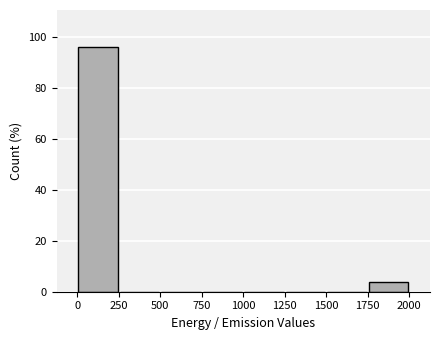

Reading left to right, list every bar in this chart as the range it spans on the x-axis followed by its height. Neither the bar edges nor the heights are printed on the chart, so give them approximately, as read against the axes.

0 to 250: 96
250 to 500: 0
500 to 750: 0
750 to 1000: 0
1000 to 1250: 0
1250 to 1500: 0
1500 to 1750: 0
1750 to 2000: 4